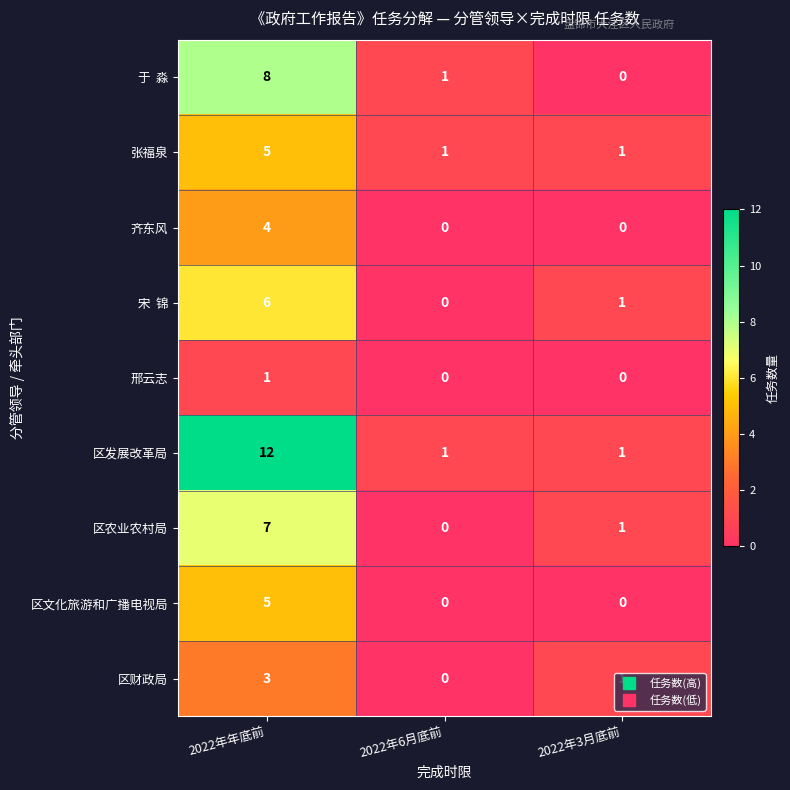

Which label corresponds to the largest value in the chart?

2022年年底前